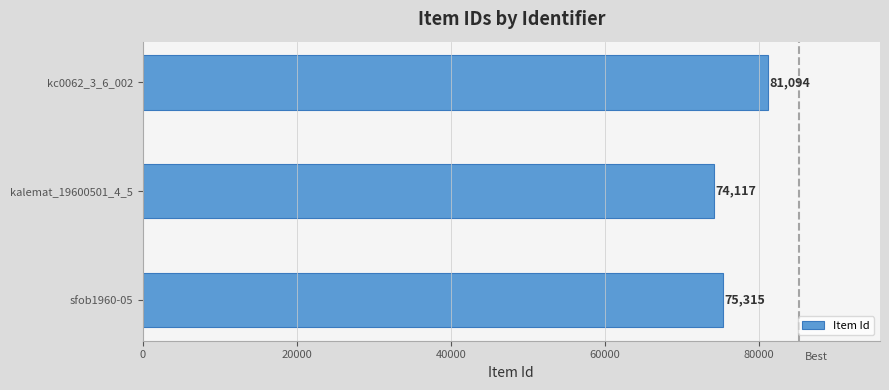

Is it true that the value at sfob1960-05 is 75315?

True